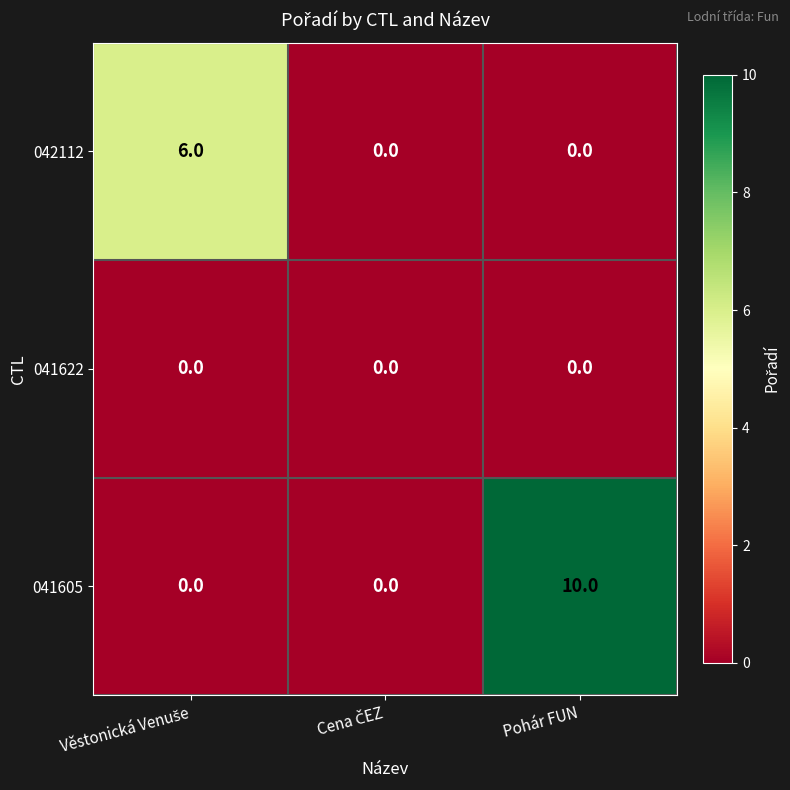

Reading left to right, transcribe all the data shown in this chart.

042112: 6	0	0
041622: 0	0	0
041605: 0	0	10